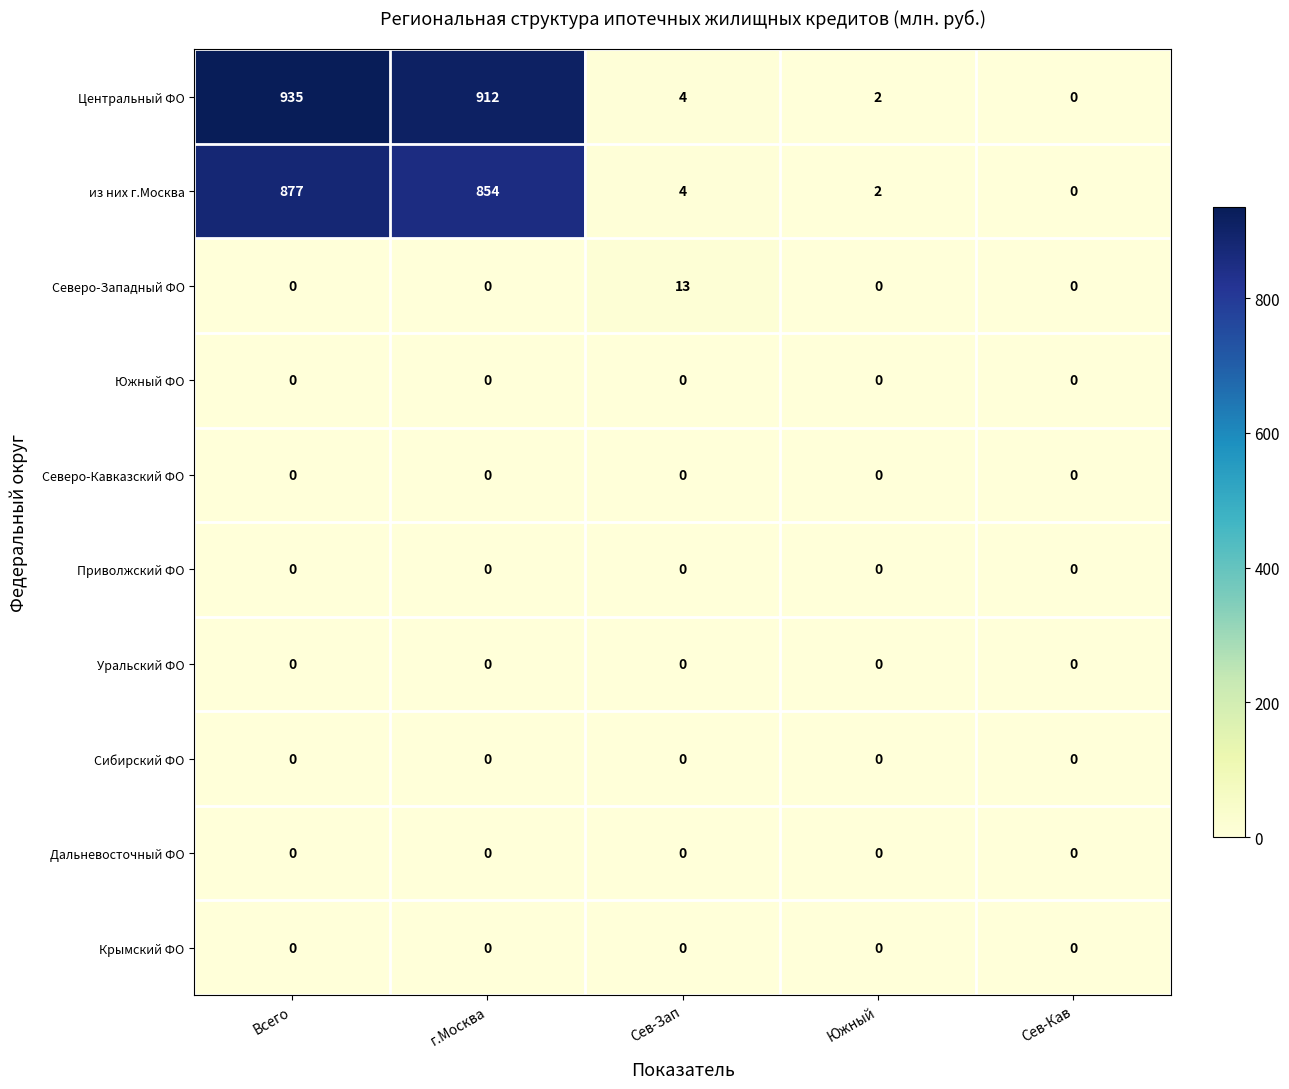

Which series has the largest total across all categories?

Центральный ФО